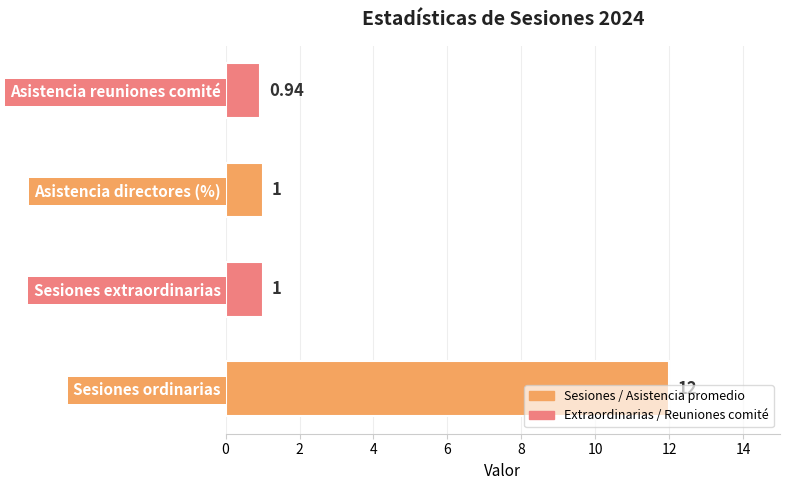

Which category has the highest value across all series?

Sesiones ordinarias